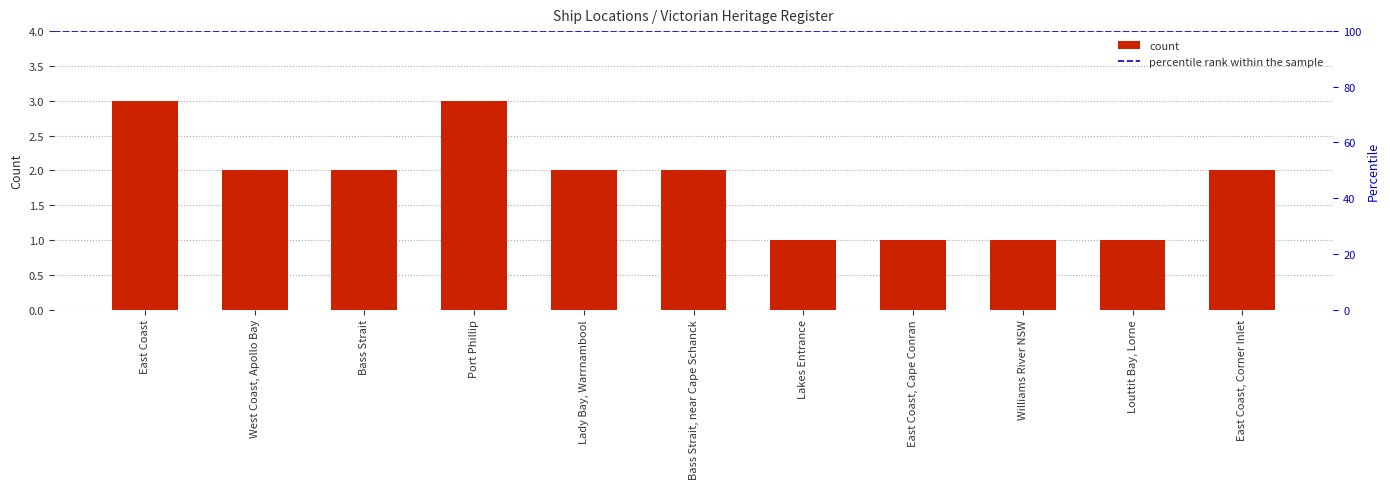

Which category has the highest value across all series?

East Coast